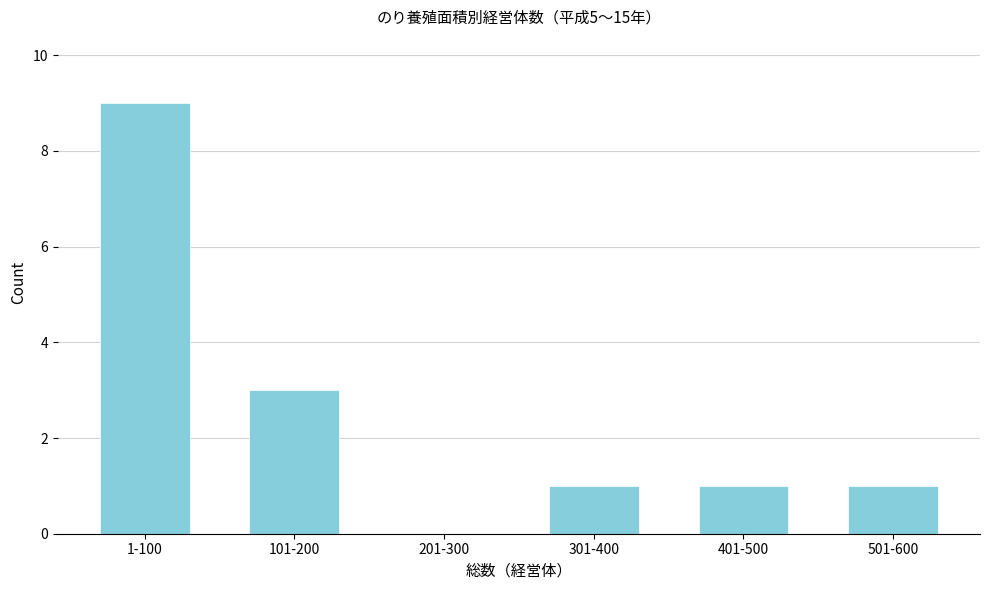

Reading left to right, what are all the values shown in this chart?

1-100=9	101-200=3	201-300=0	301-400=1	401-500=1	501-600=1